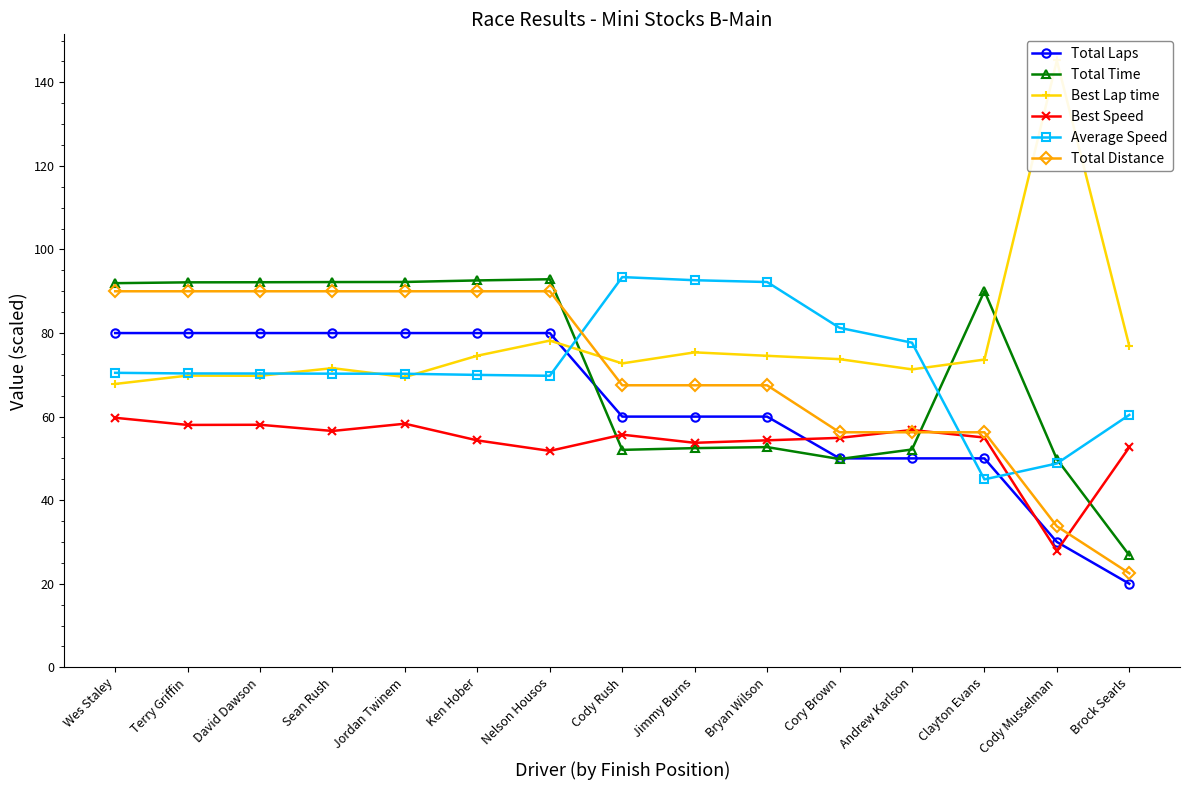

What are all the series names shown in the legend?

Total Laps, Total Time, Best Lap time, Best Speed, Average Speed, Total Distance